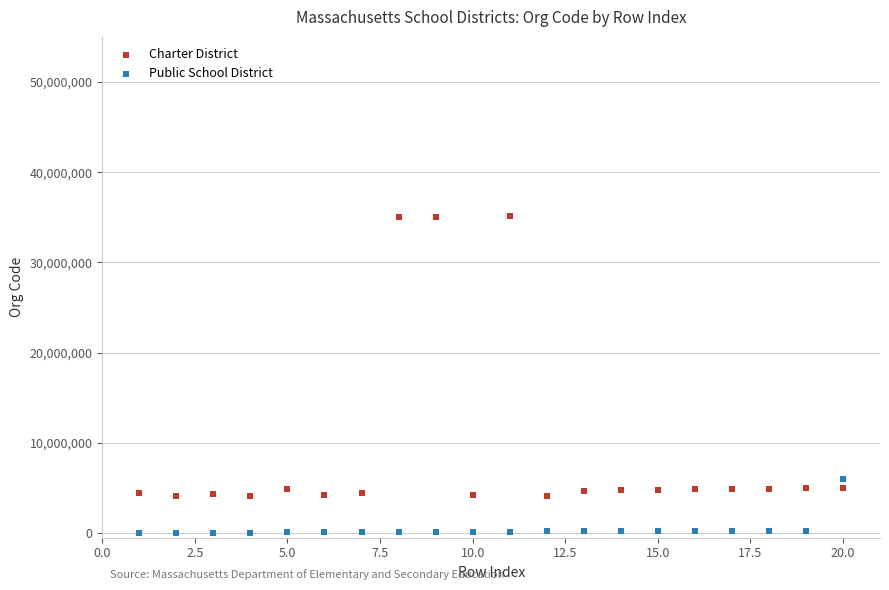

In the Charter District series, what Y value is closest to 19600000?

5050000